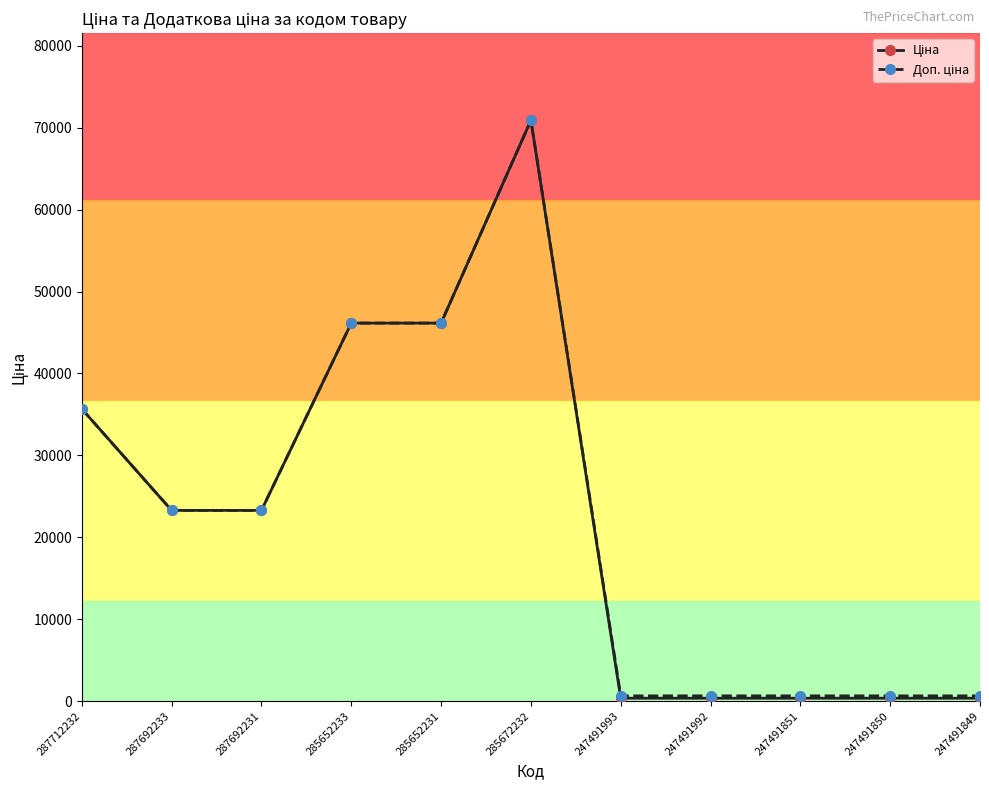

How many categories are shown in the chart?

11